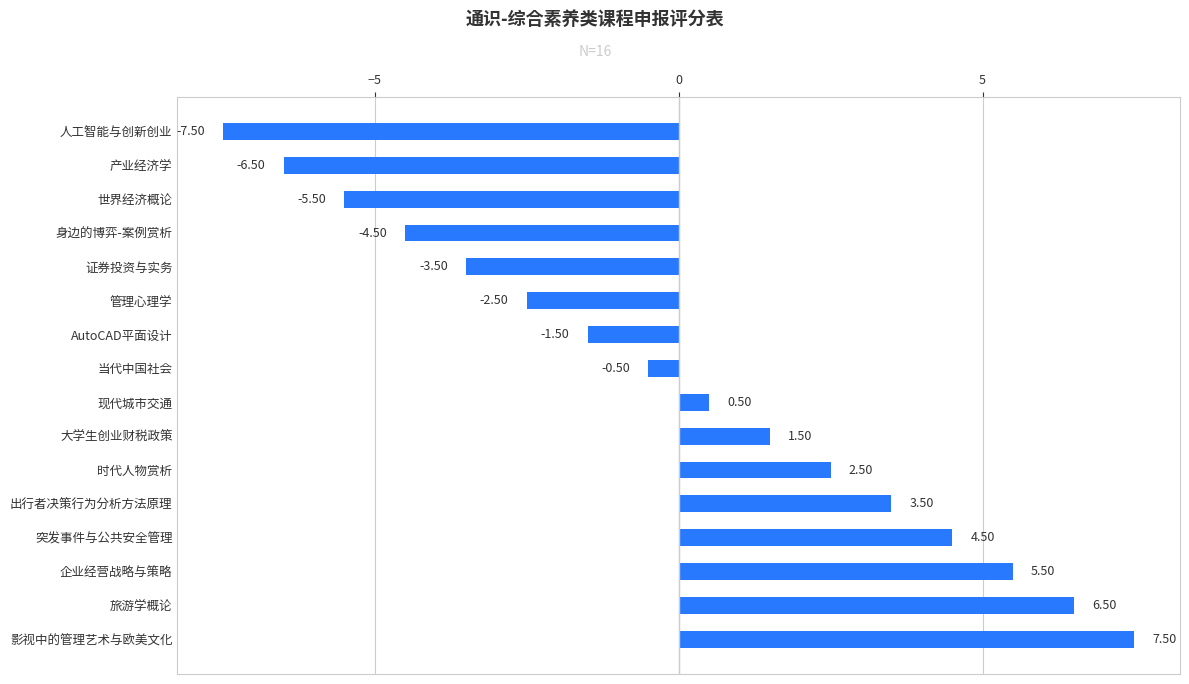

At which category does the chart reach its minimum across all series?

人工智能与创新创业